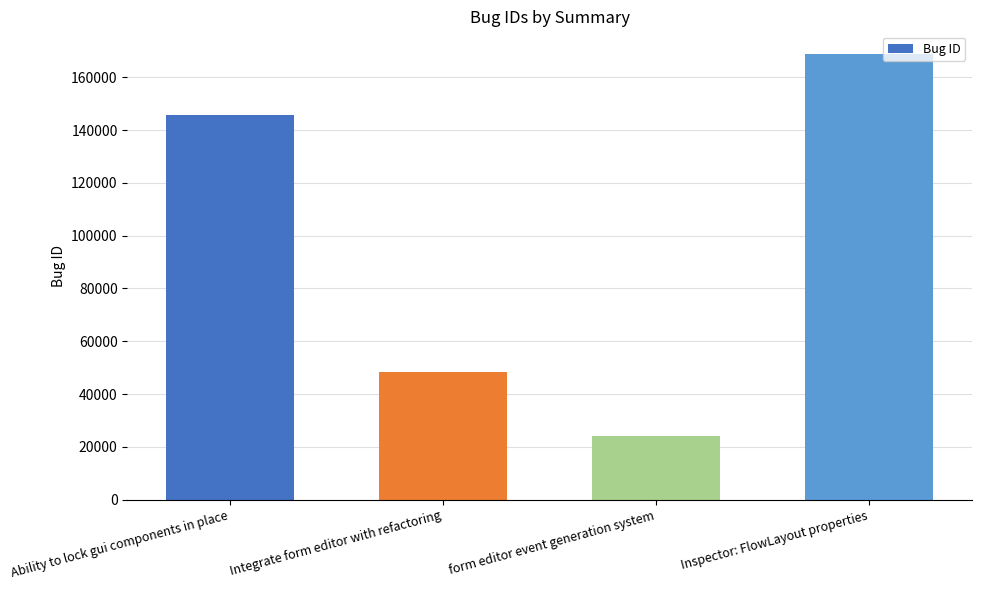

Reading left to right, transcribe all the data shown in this chart.

145750	48288	24060	168922